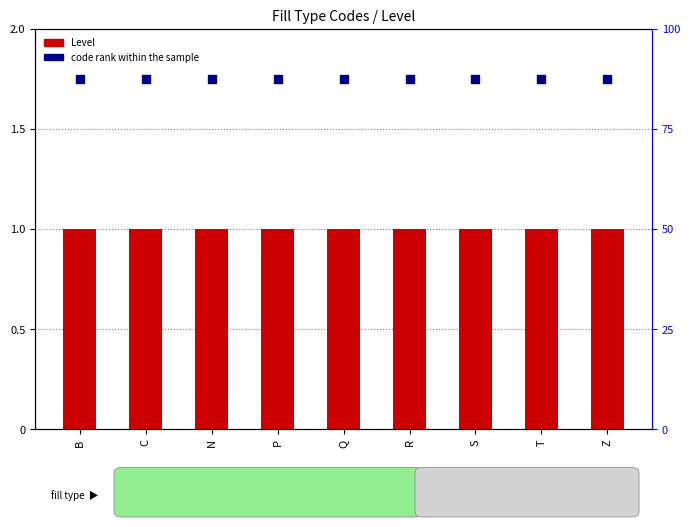

Which series has the largest total across all categories?

code rank within the sample